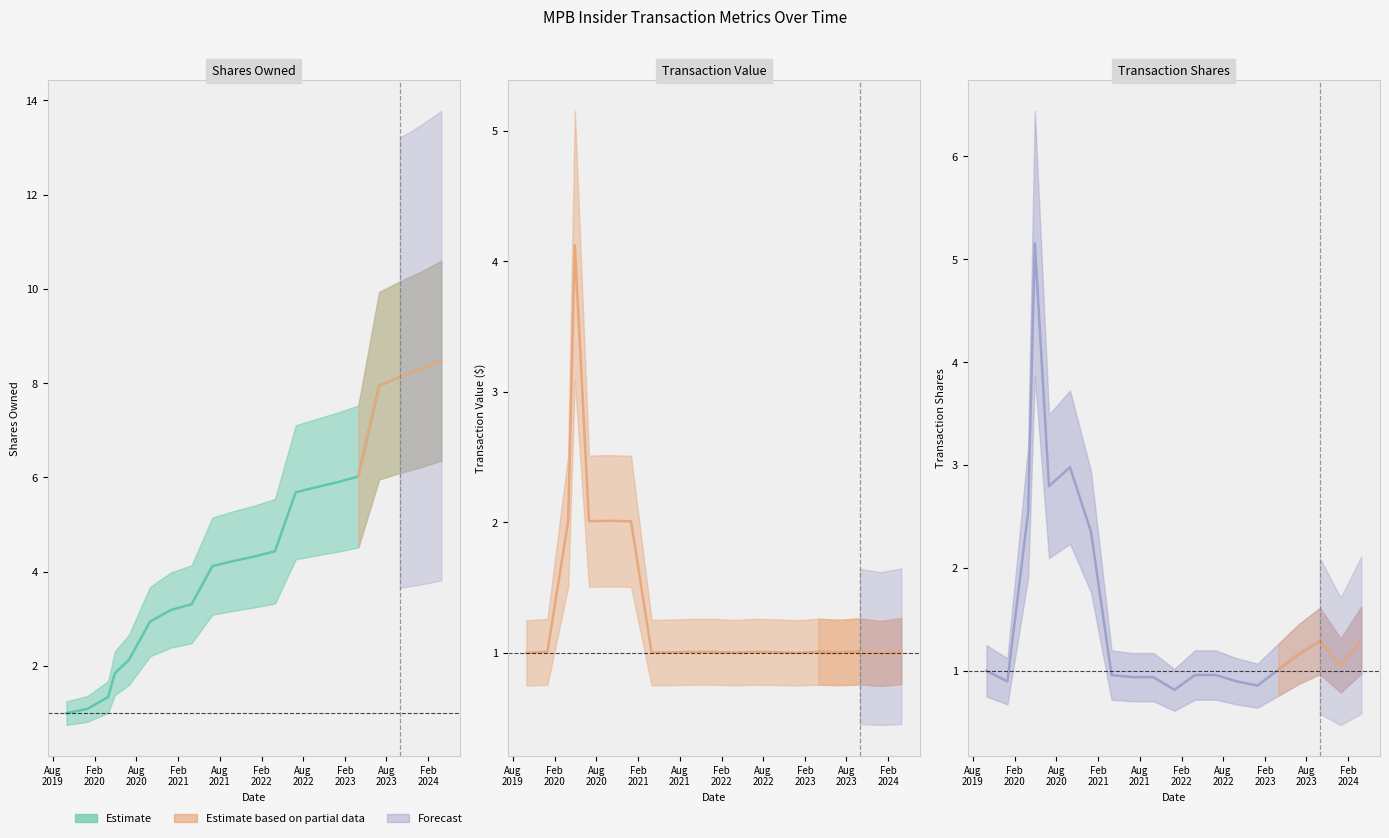

Is the value of transactionValue (median) at Feb
2023 greater than the value of sharesOwnedFollowingTransaction (median) at Aug
2023?

No